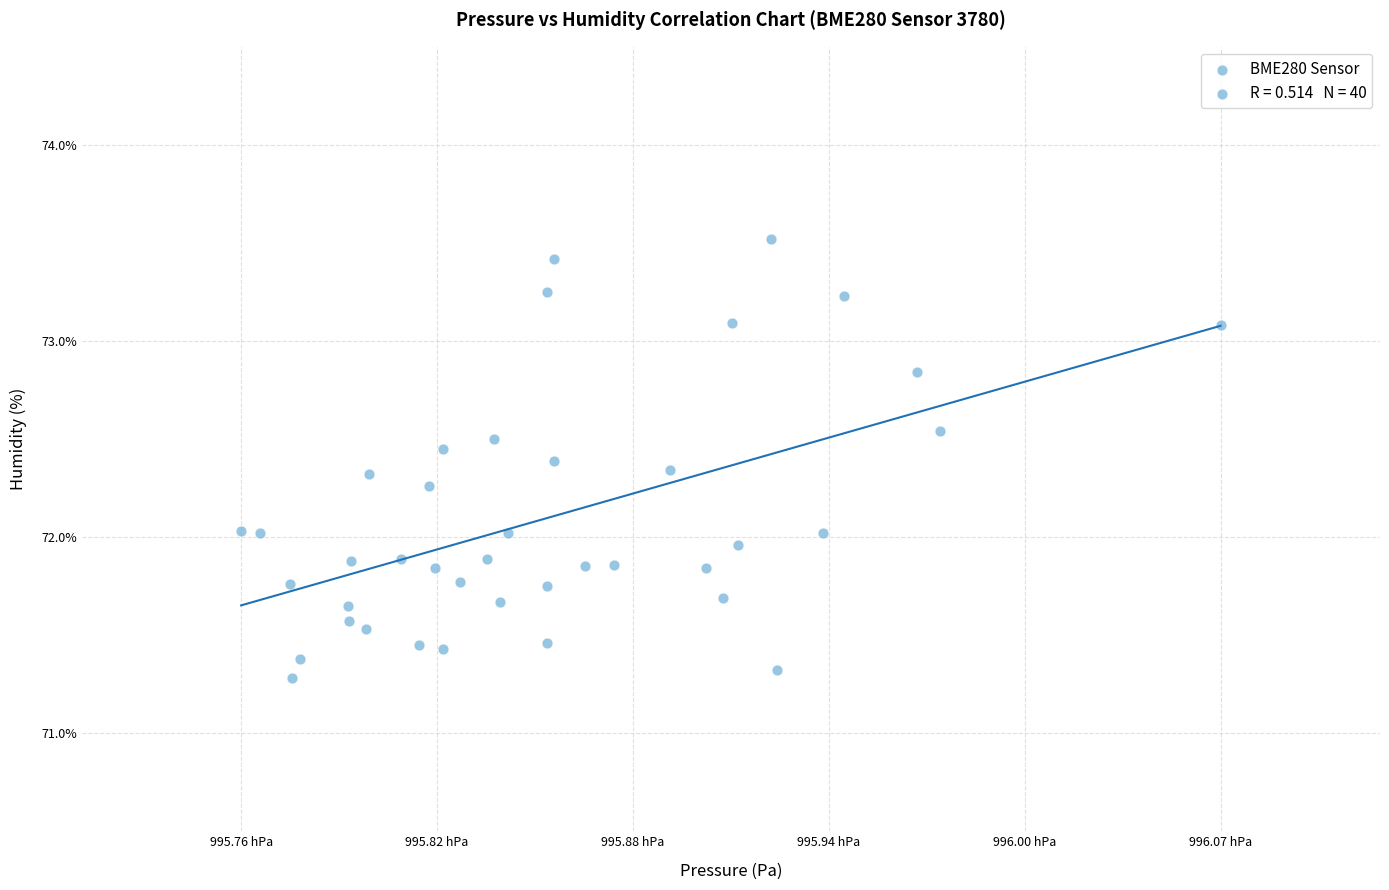

What is the range of Y values (max minus min)?

2.2